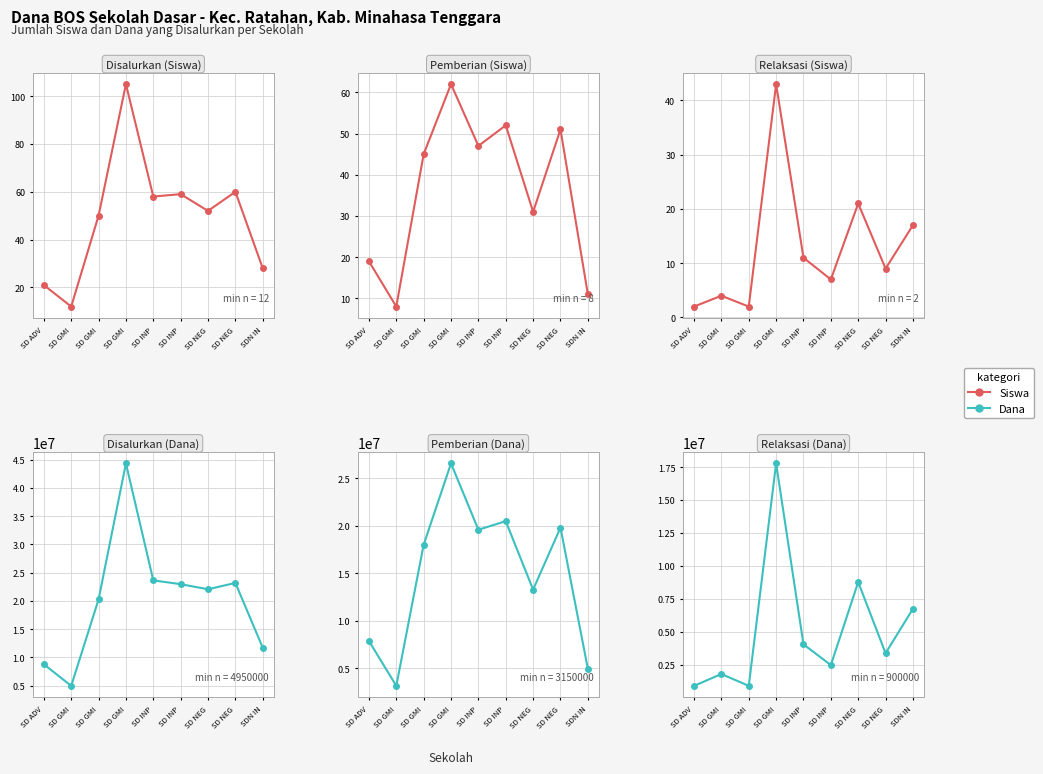

True or false: Pemberian (Dana) and Disalurkan (Dana) intersect in this chart.

False